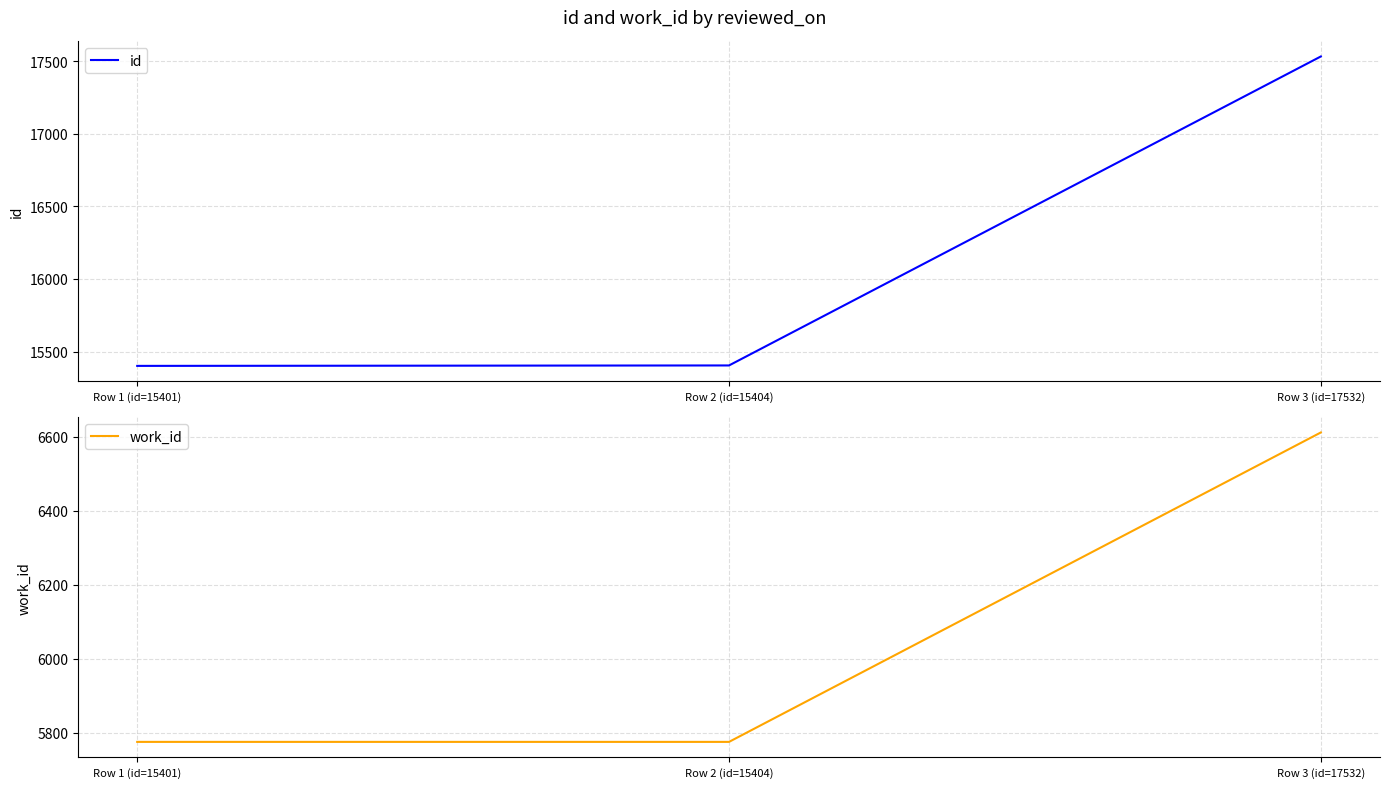

Count the number of data series in this chart.

2